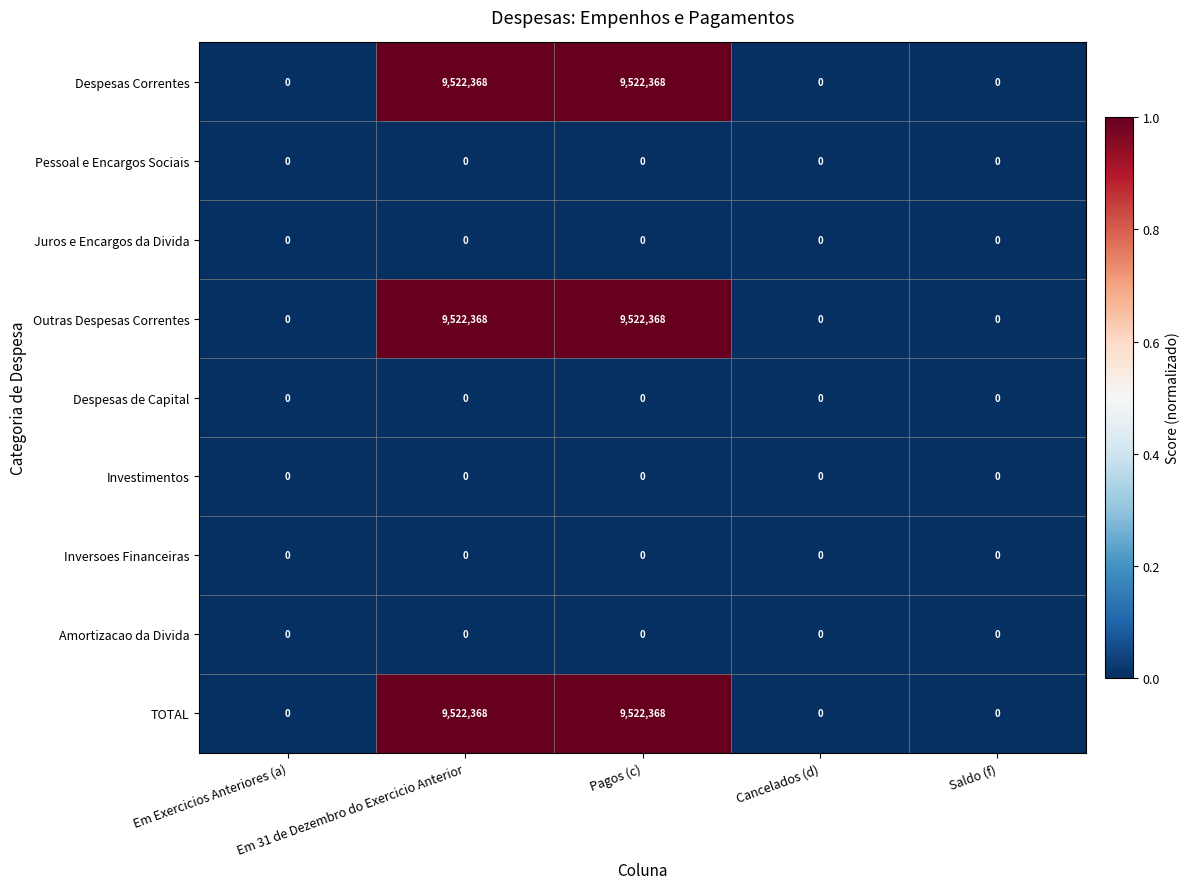

What is the average value of the Outras Despesas Correntes series?

3808947